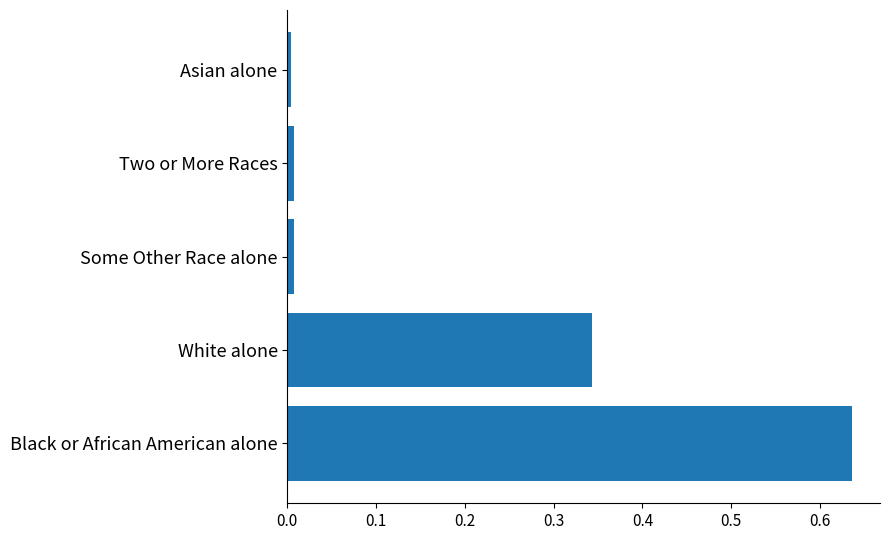

The chart shows a value of 0.0 at Two or More Races. True or false?

True